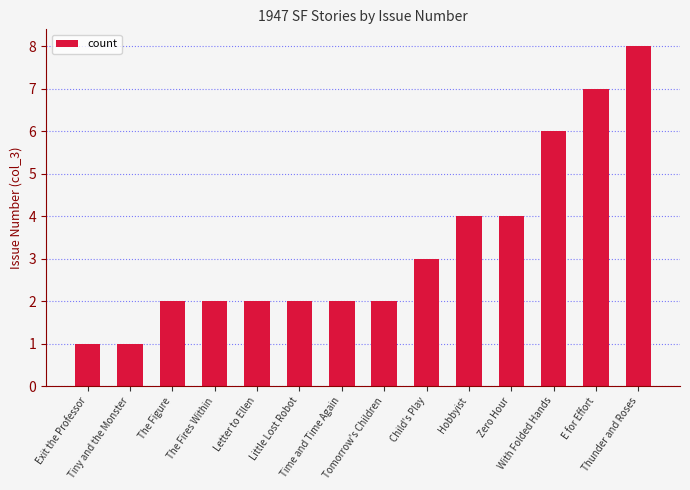

What is the difference between the values at With Folded Hands and Exit the Professor?

5